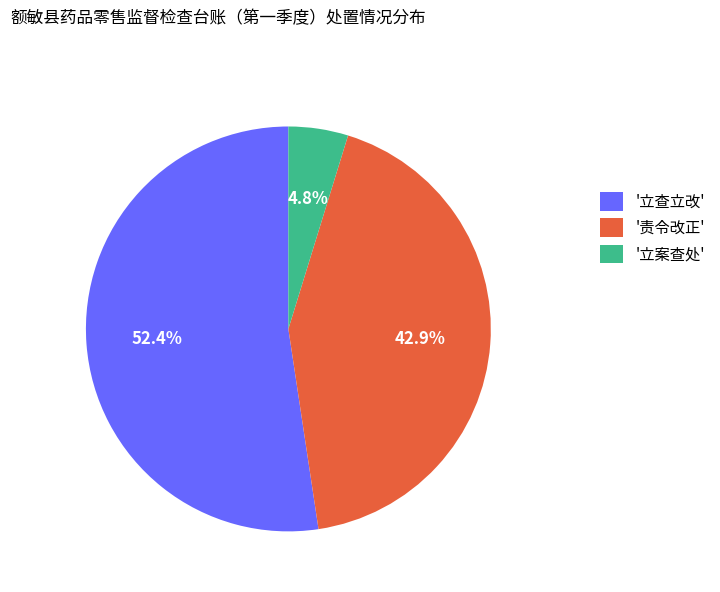

Between '责令改正' and '立查立改', which is larger?

'立查立改'